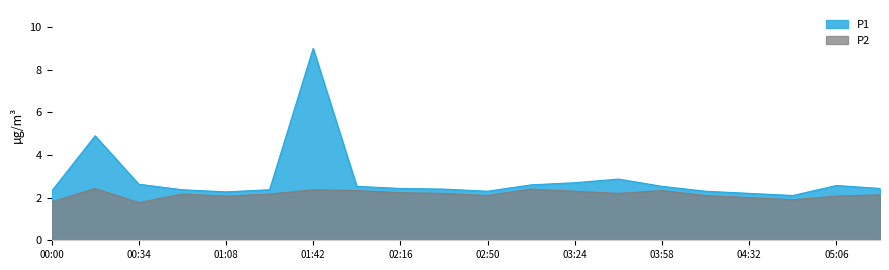

Which label corresponds to the largest value in the chart?

01:42